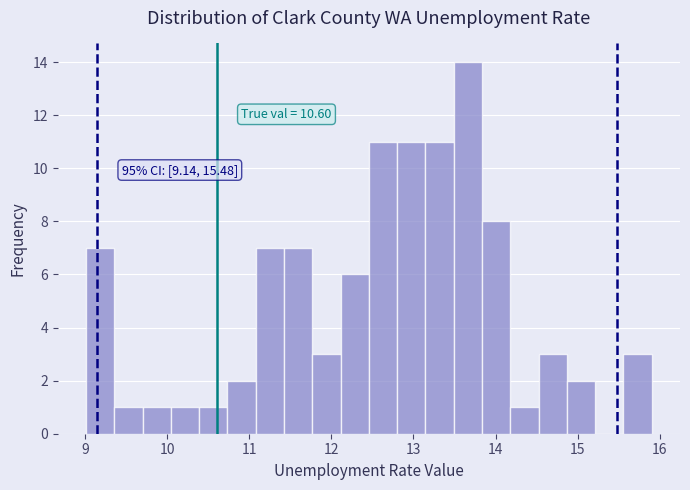

Around what value on the x-axis is the tallest bar? Give the approximate position of its centre, as read against the axis.

13.7